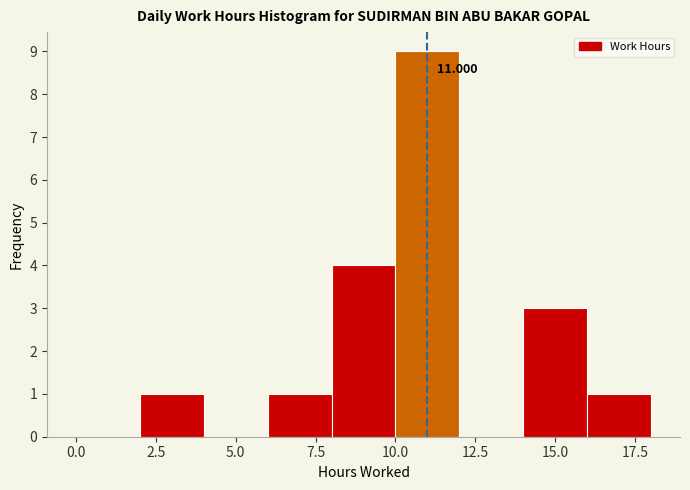

Which range on the x-axis has the tallest bar?

10 to 12